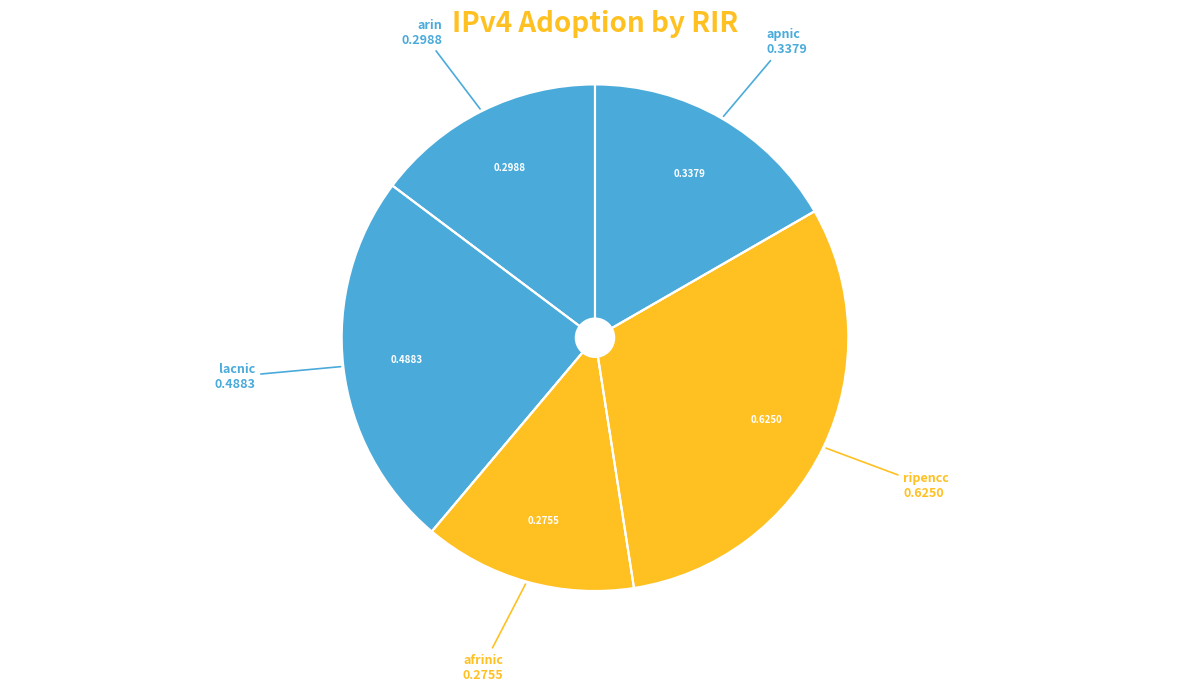

Which category has the smallest portion of the pie?

afrinic